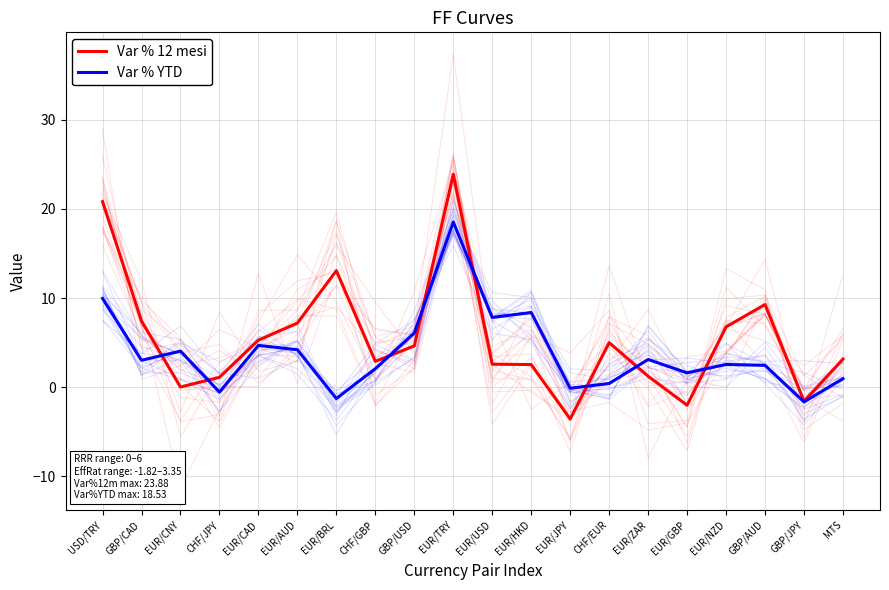

Which series has the largest range (max minus min)?

Var % 12 mesi